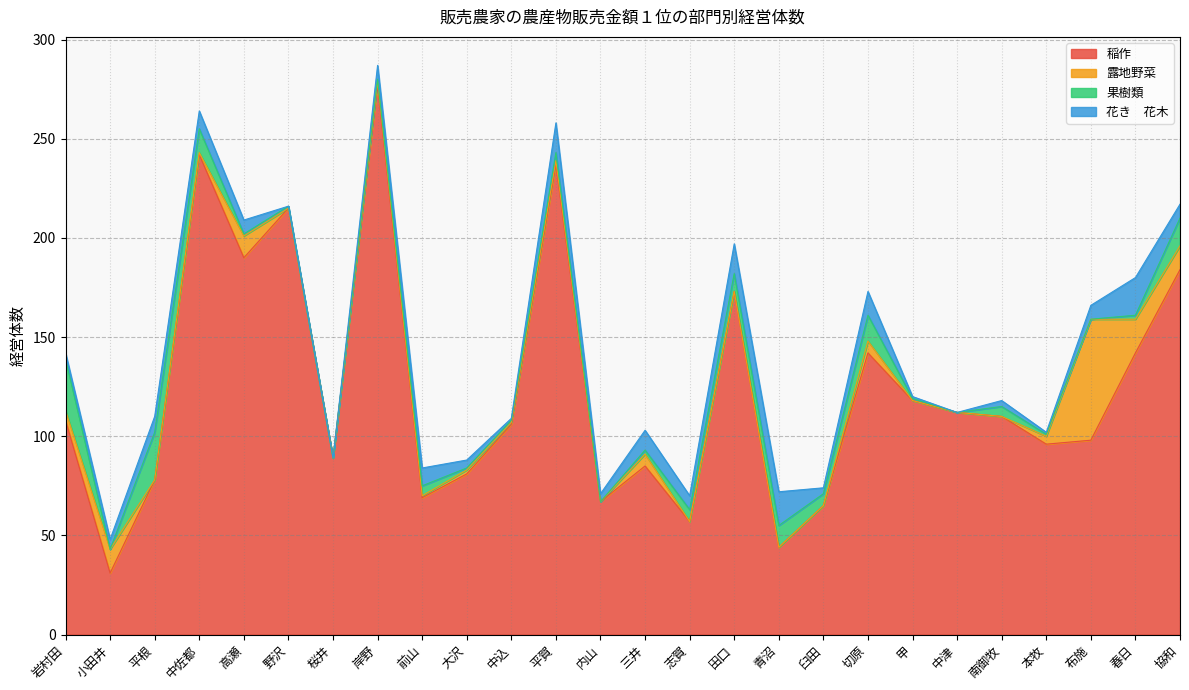

At which category does 稲作 reach its first local valley?

小田井